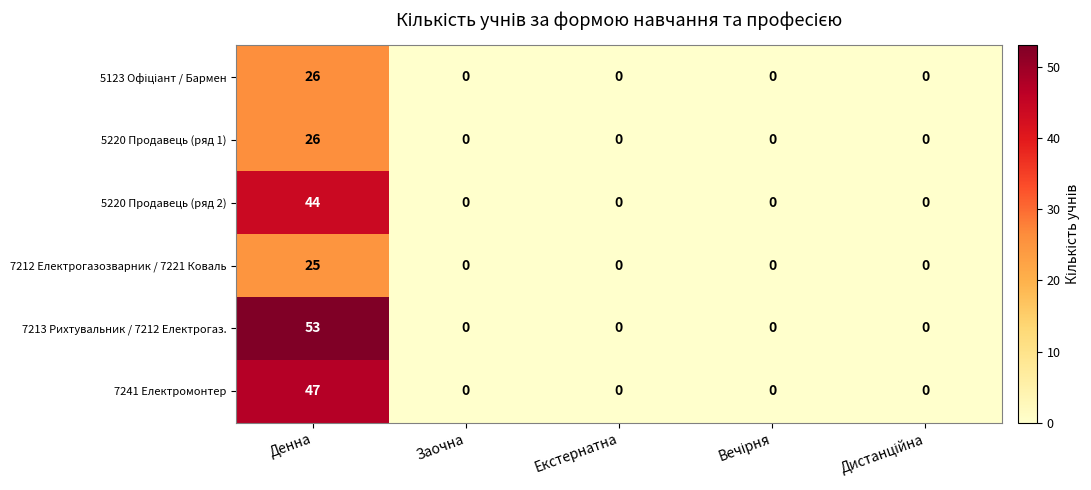

Is it true that 5220 Продавець (ряд 1) equals 0 at Заочна?

True